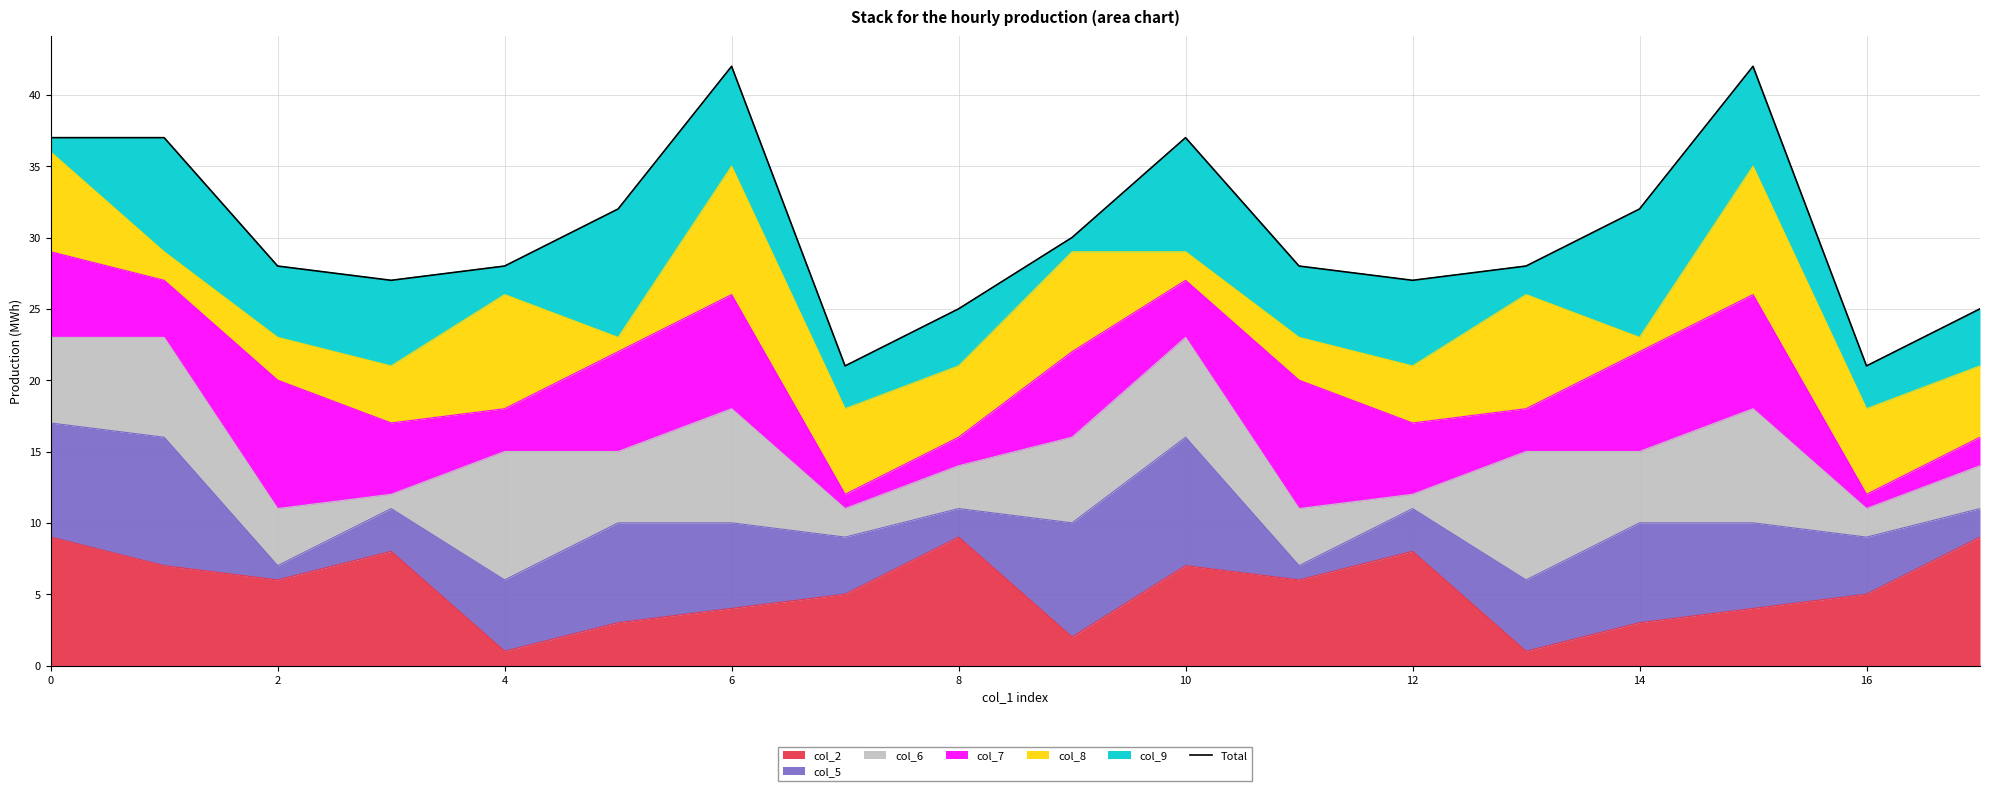

The col_2 series shows 2 at 2. True or false?

False